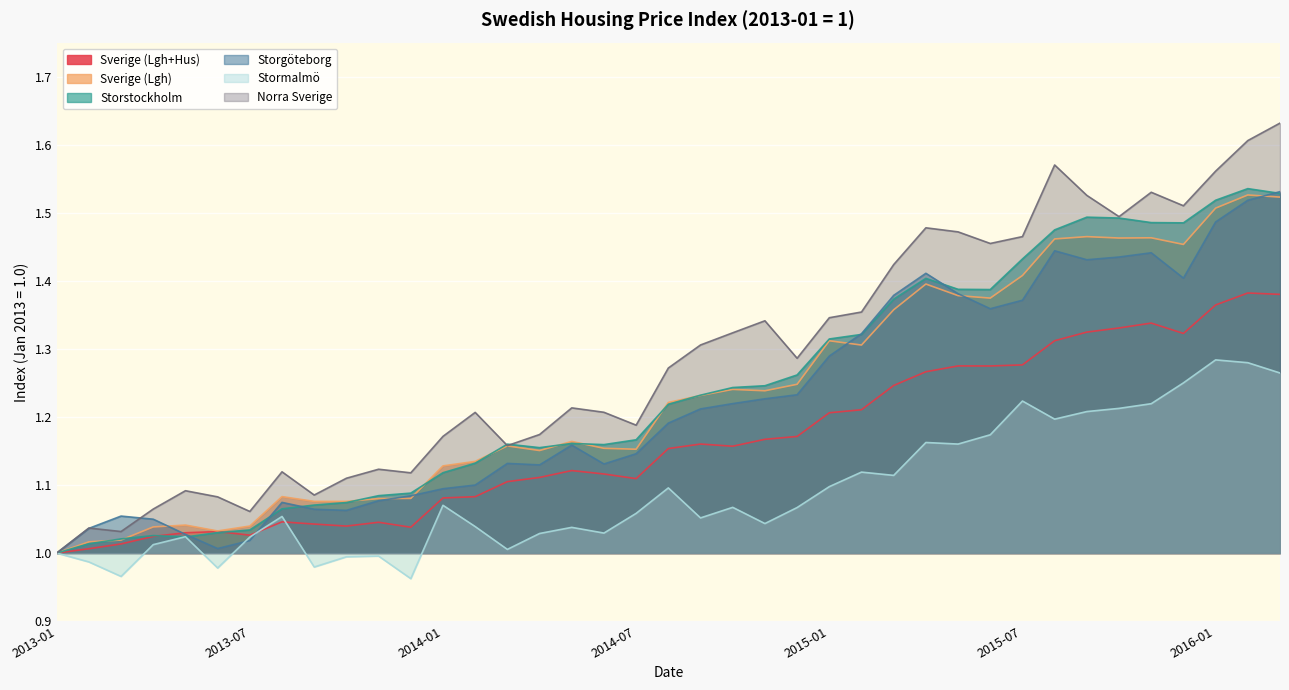

How many interior local valleys does the Stormalmö series have?

11